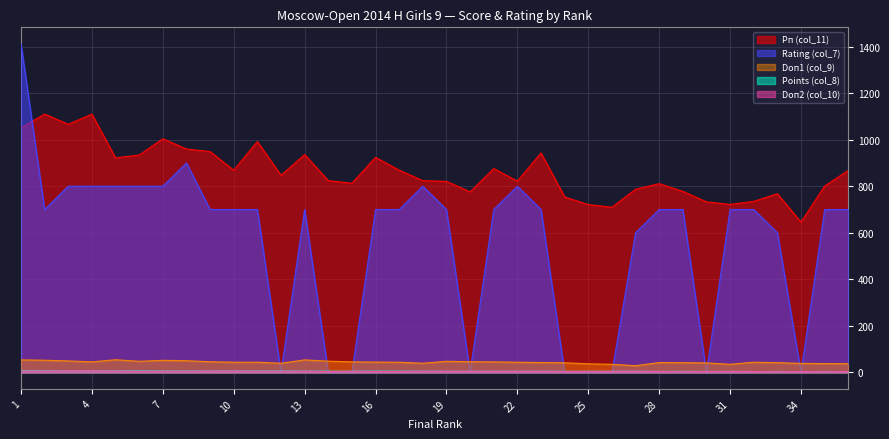

Reading left to right, extract all data points from this chart.

Points (col_8): 1=7.5	2=7.0	3=7.0	4=7.0	5=6.5	6=6.5	7=6.0	8=6.0	9=6.0	10=6.0	11=6.0	12=6.0	13=5.5	14=5.5	15=5.5	16=5.5	17=5.5	18=5.5	19=5.0	20=5.0	21=5.0	22=5.0	23=5.0	24=5.0	25=5.0	26=5.0	27=5.0	28=4.5	29=4.5	30=4.5	31=4.5	32=4.0	33=4.0	34=4.0	35=4.0	36=4.0
Doп2 (col_10): 1=6.0	2=6.0	3=7.0	4=7.0	5=6.0	6=5.0	7=5.0	8=5.0	9=6.0	10=6.0	11=5.0	12=5.0	13=5.0	14=4.0	15=5.0	16=4.0	17=4.0	18=5.0	19=5.0	20=5.0	21=5.0	22=5.0	23=5.0	24=4.0	25=5.0	26=5.0	27=5.0	28=4.0	29=3.0	30=4.0	31=4.0	32=4.0	33=3.0	34=4.0	35=3.0	36=4.0
Rating (col_7): 1=1412.0	2=700.0	3=800.0	4=800.0	5=800.0	6=800.0	7=800.0	8=900.0	9=700.0	10=700.0	11=700.0	12=0.0	13=700.0	14=0.0	15=0.0	16=700.0	17=700.0	18=800.0	19=700.0	20=0.0	21=700.0	22=800.0	23=700.0	24=0.0	25=0.0	26=0.0	27=600.0	28=700.0	29=700.0	30=0.0	31=700.0	32=700.0	33=600.0	34=0.0	35=700.0	36=700.0
Doп1 (col_9): 1=54.0	2=52.5	3=49.5	4=45.5	5=54.5	6=48.0	7=52.0	8=50.5	9=46.0	10=44.0	11=44.0	12=39.5	13=54.0	14=48.5	15=45.5	16=44.5	17=44.0	18=39.5	19=48.0	20=46.0	21=45.5	22=44.0	23=42.5	24=41.5	25=37.0	26=35.0	27=29.0	28=42.5	29=42.0	30=41.0	31=35.0	32=44.0	33=42.0	34=39.0	35=38.0	36=37.5
Рп (col_11): 1=1051.0	2=1110.0	3=1066.0	4=1110.0	5=922.0	6=934.0	7=1004.0	8=960.0	9=949.0	10=869.0	11=992.0	12=847.0	13=936.0	14=824.0	15=813.0	16=924.0	17=869.0	18=824.0	19=821.0	20=776.0	21=876.0	22=822.0	23=943.0	24=754.0	25=721.0	26=710.0	27=787.0	28=811.0	29=778.0	30=733.0	31=722.0	32=735.0	33=768.0	34=646.0	35=801.0	36=868.0